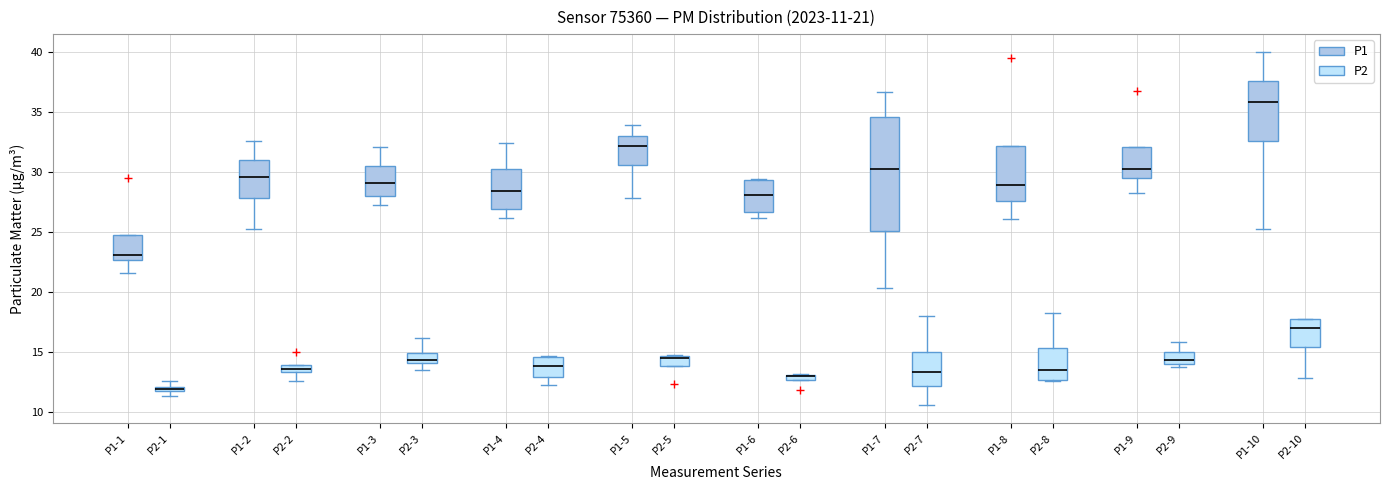

Which box is the tallest, from its lower edge to its upper edge?

P1-7